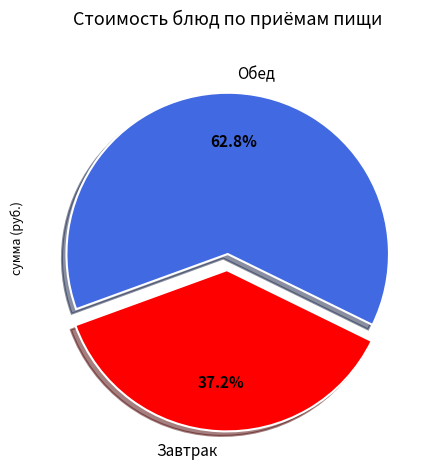

Between Обед and Завтрак, which is larger?

Обед